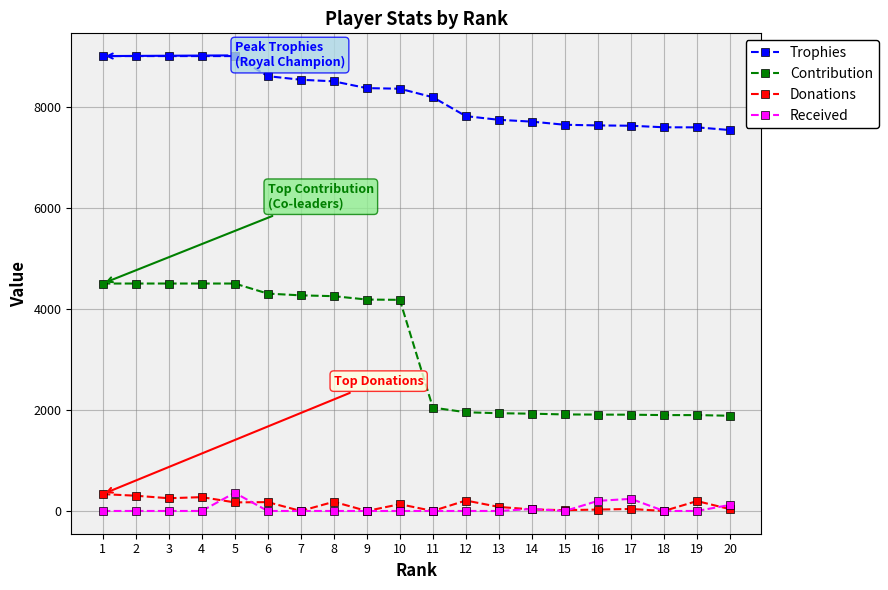

The value of Trophies at 11 is 8186. True or false?

True